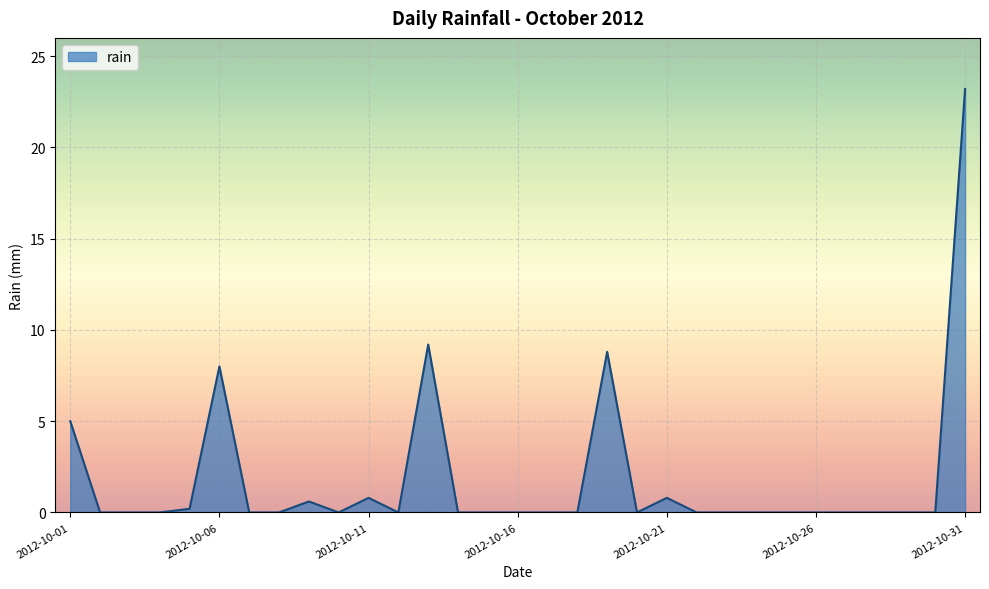

Does the chart display data point markers on the line(s)?

No